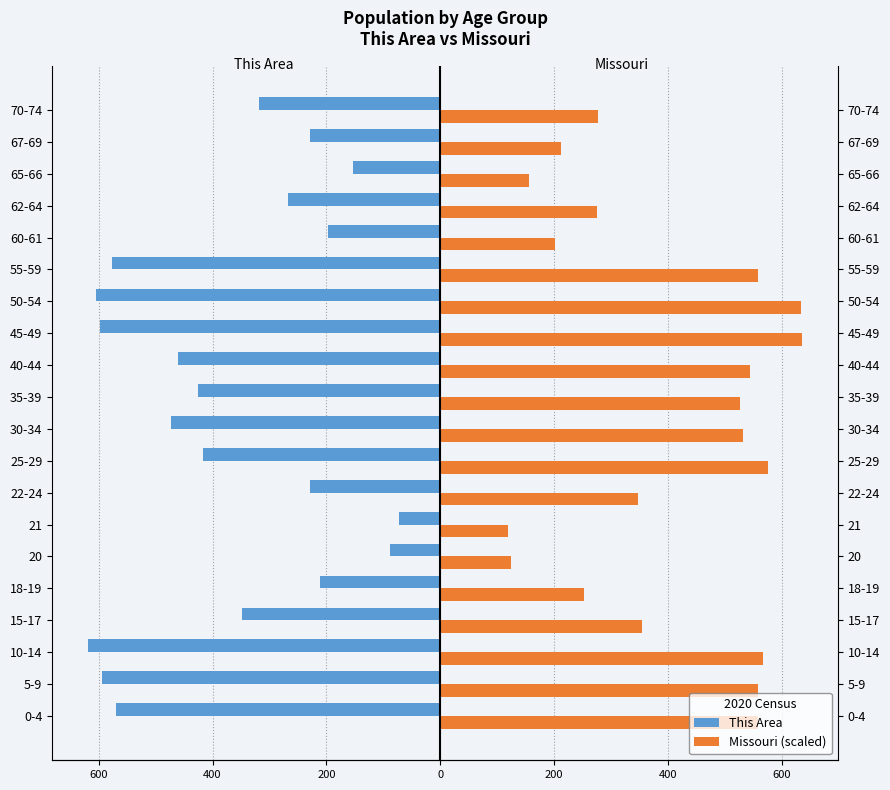

Which series has the largest range (max minus min)?

This Area